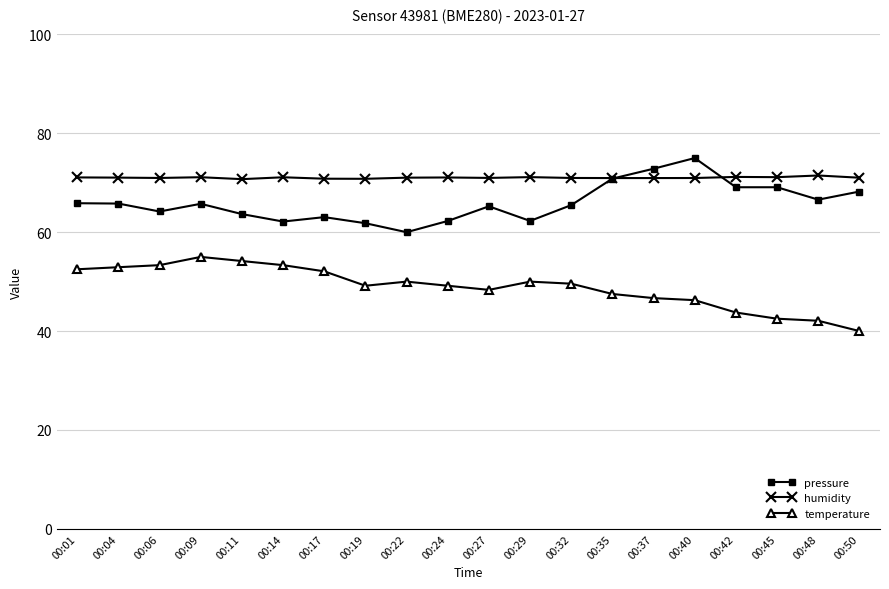

Which series has the largest total across all categories?

humidity